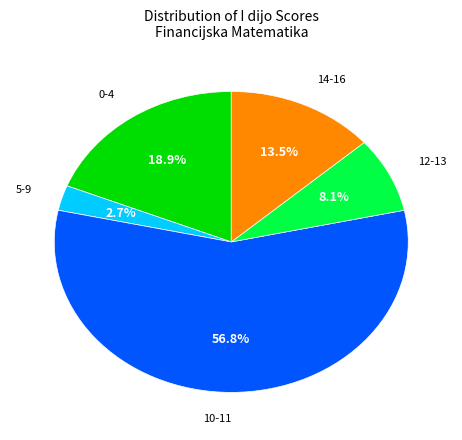

Rank the categories by value from lowest to highest.

5-9, 12-13, 14-16, 0-4, 10-11